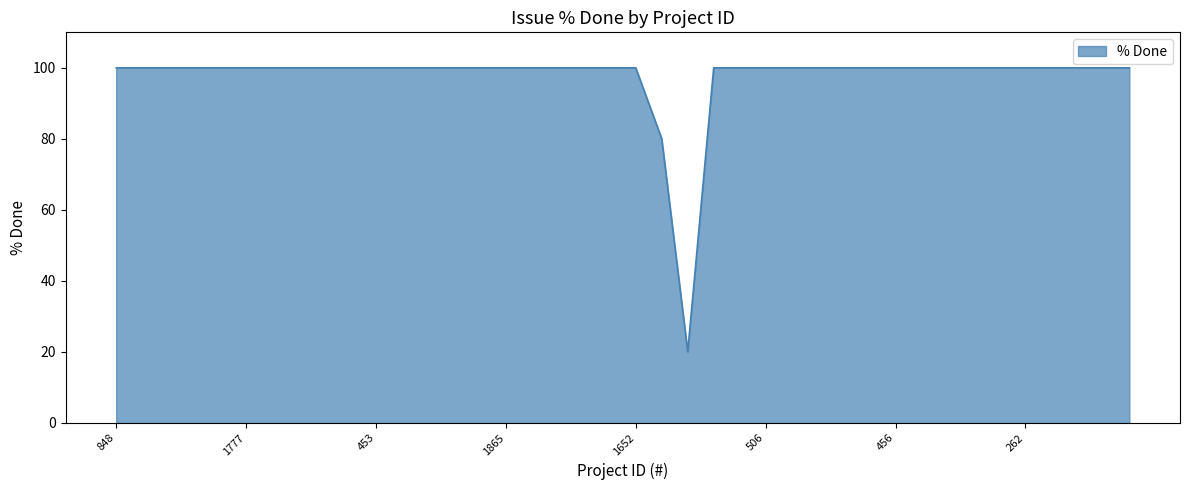

What is the difference between the maximum and minimum values?

80